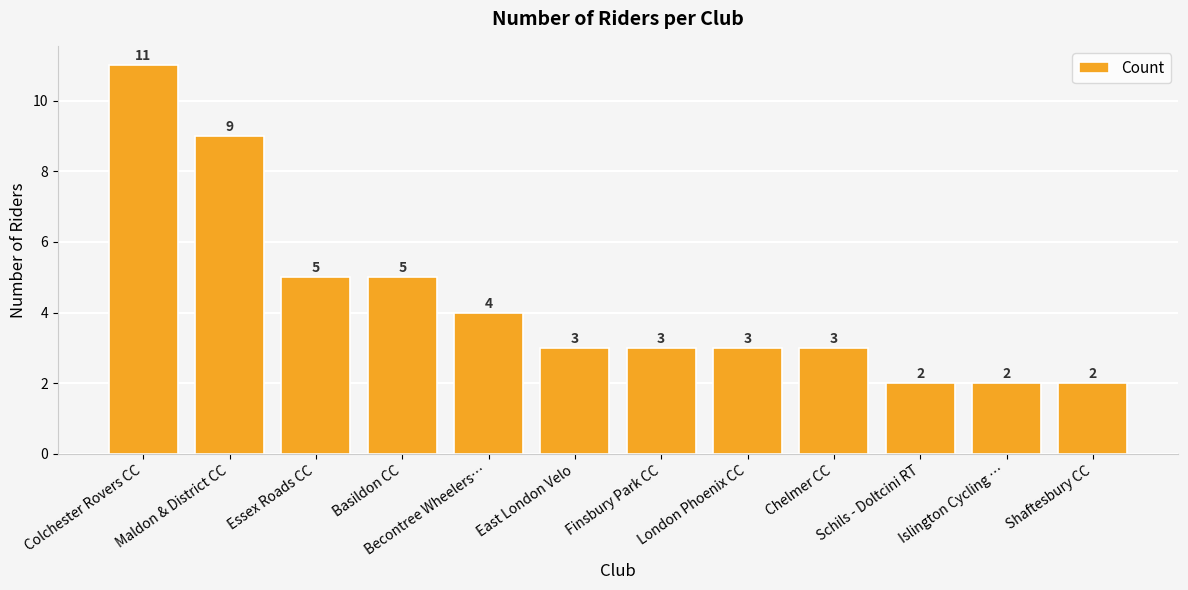

What is the maximum value shown in the chart?

11